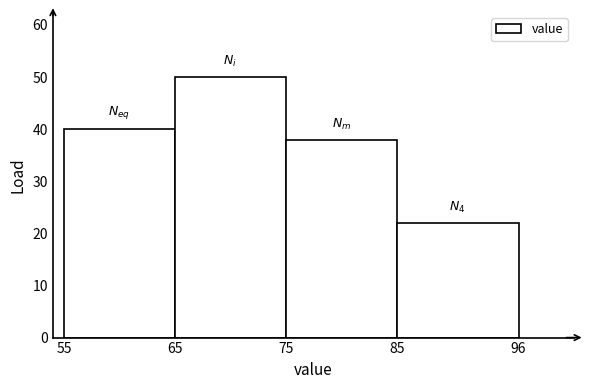

Which range on the x-axis has the tallest bar?

65 to 75